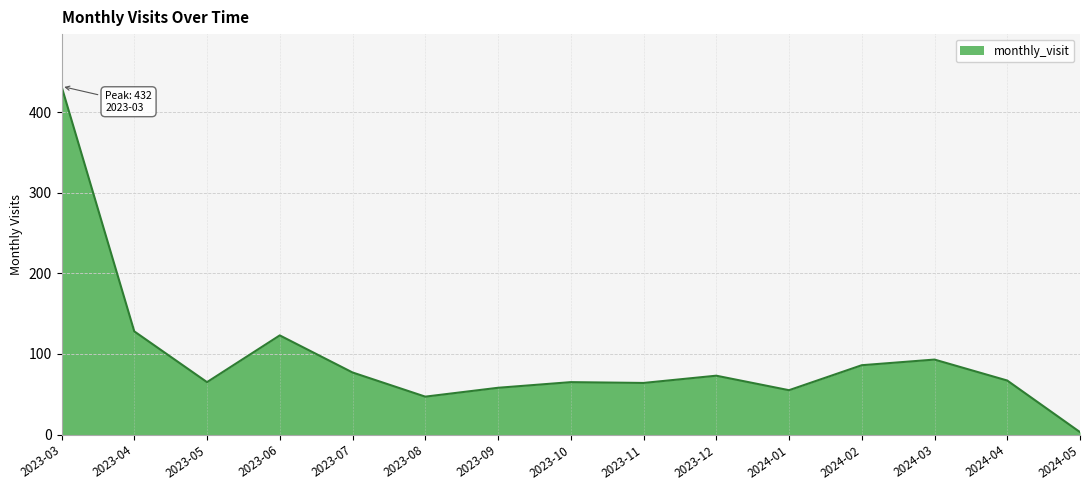

What is the change in value from 2023-06 to 2023-08?

-76